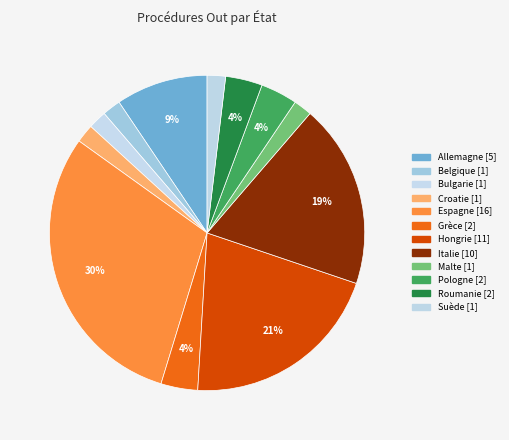

How many segments does this pie chart have?

12